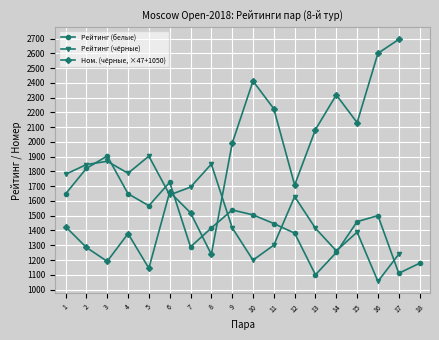

What is the value of the Рейтинг (чёрные) point at the 14th from the left?

1262.0